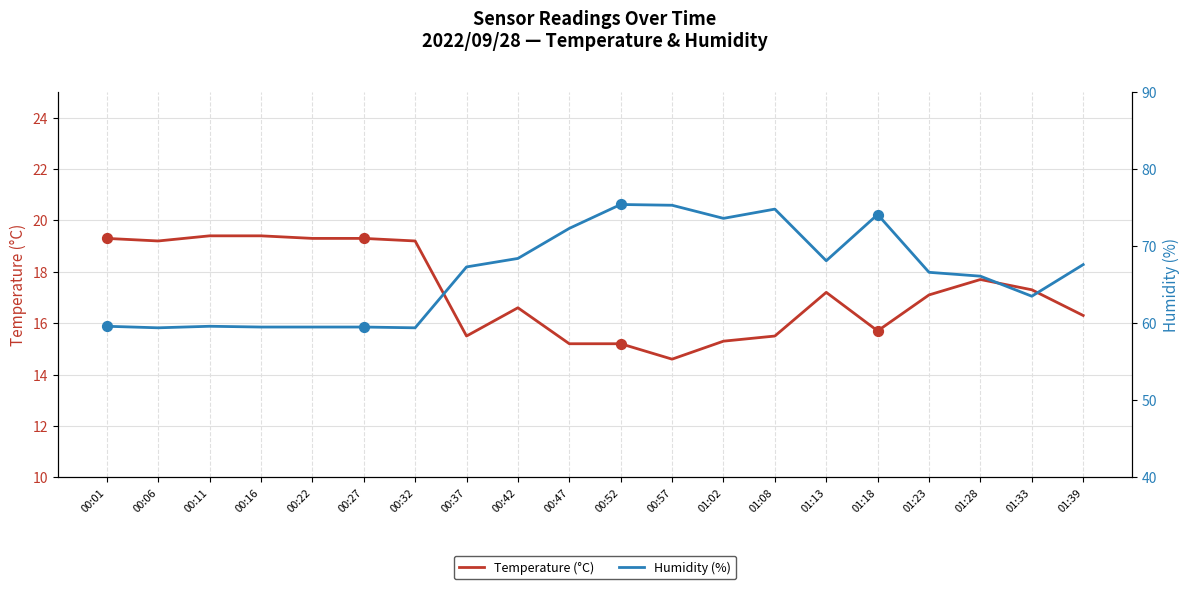

What is the total value across all series at 00:01?

78.9